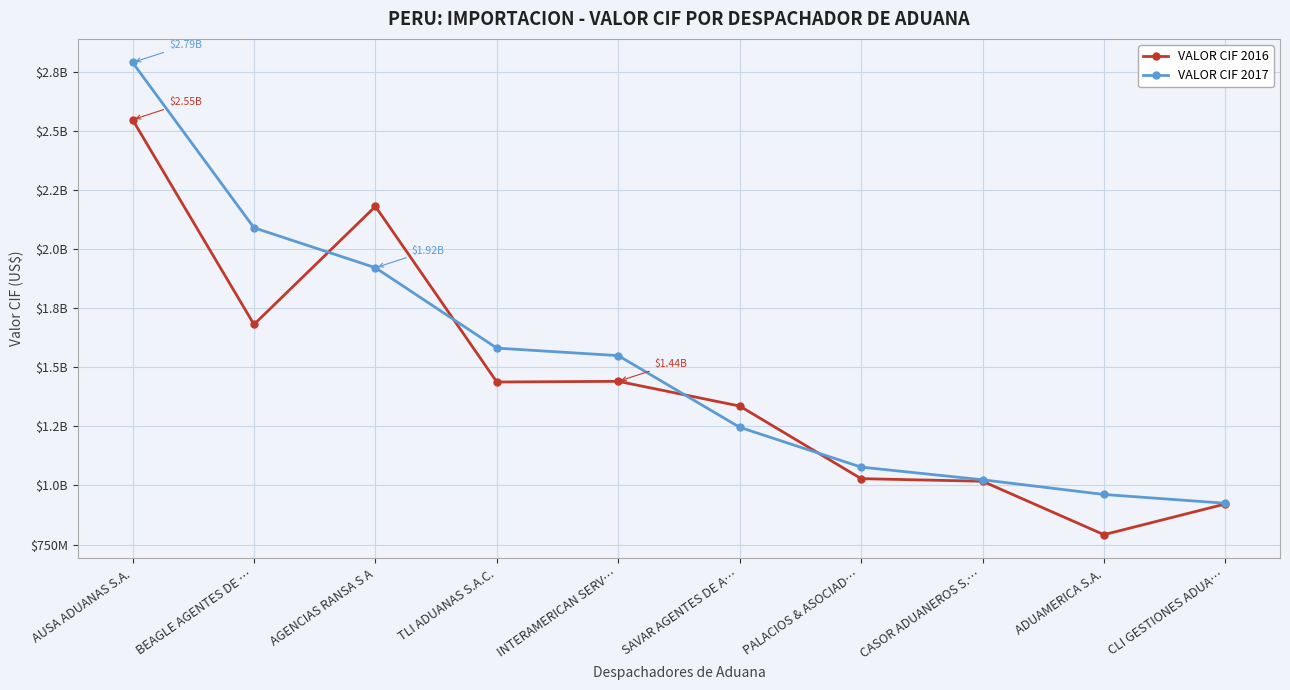

Reading left to right, what are all the values shown in this chart?

VALOR CIF 2016: 2546596114.3	1680568630.5	2179841340.3	1437189784.3	1440105707.9	1335529185.4	1028543398.5	1017526997.1	791672158.2	921484679.3
VALOR CIF 2017: 2788368941.0	2089388803.4	1920543333.6	1580511638.9	1548786498.4	1245759190.7	1077331800.2	1023751254.1	961580524.2	924477795.6